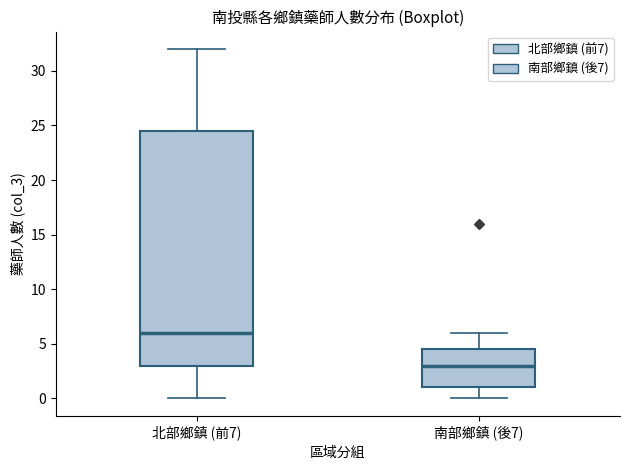

Which box is the tallest, from its lower edge to its upper edge?

北部鄉鎮 (前7)